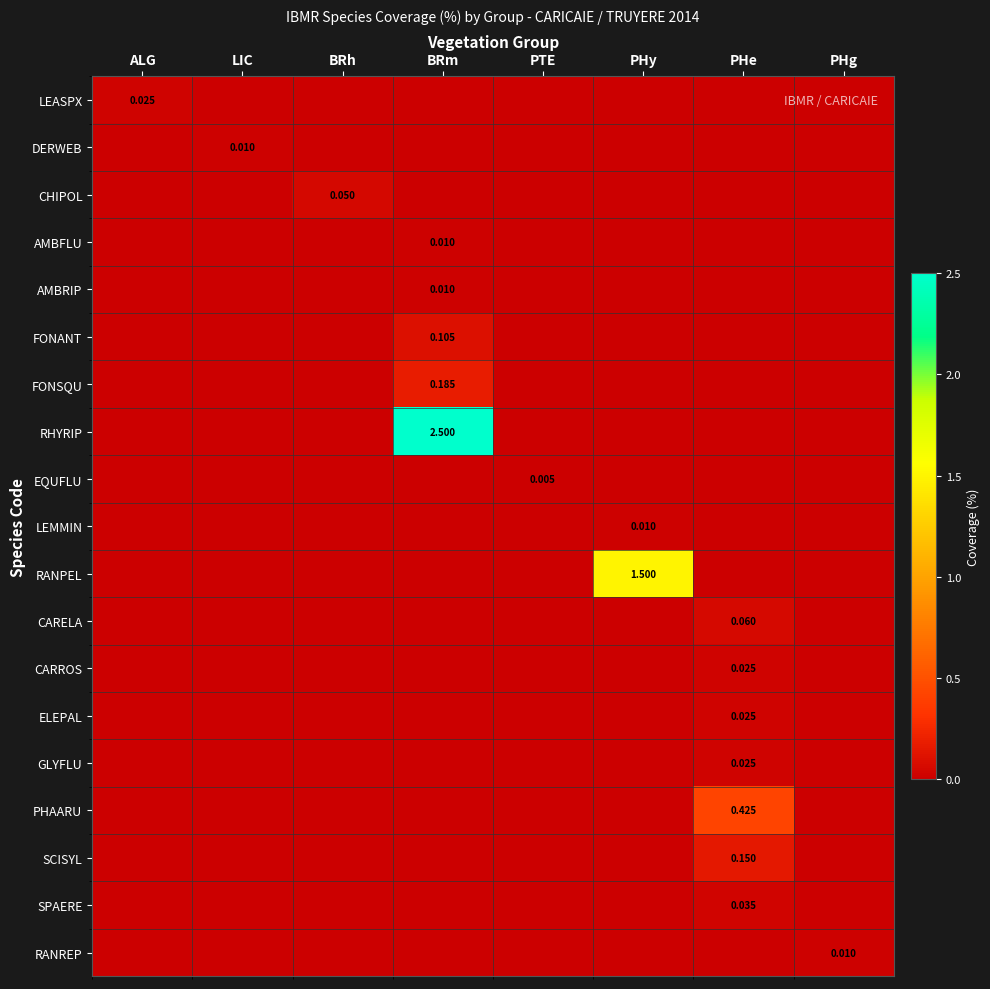

Which category has the highest value across all series?

BRm